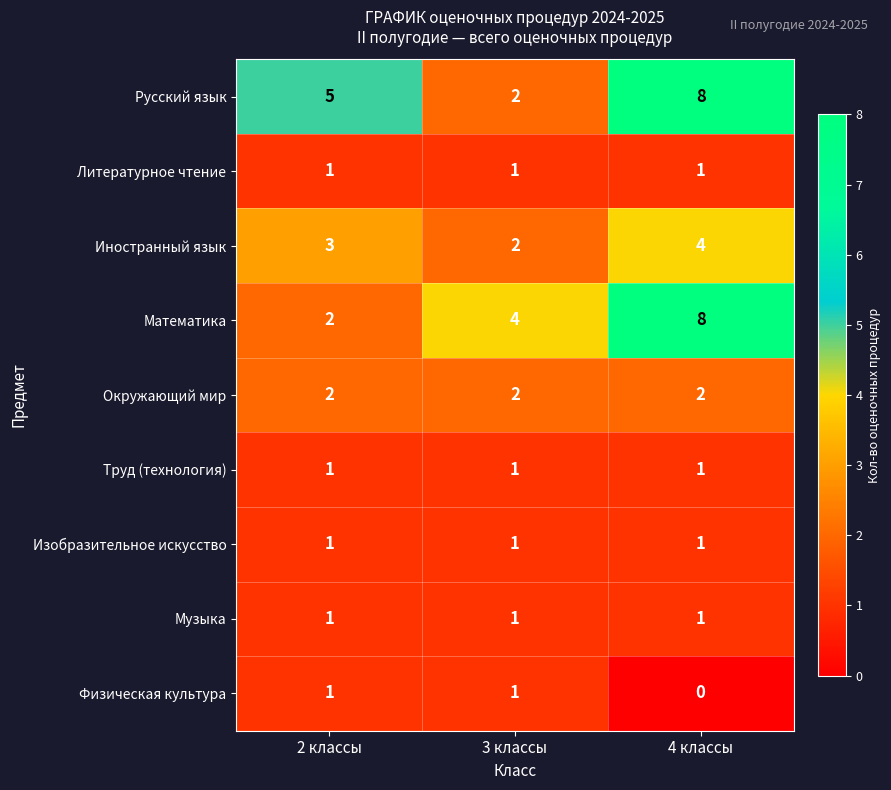

What is the approximate value of Иностранный язык at 2 классы?

3